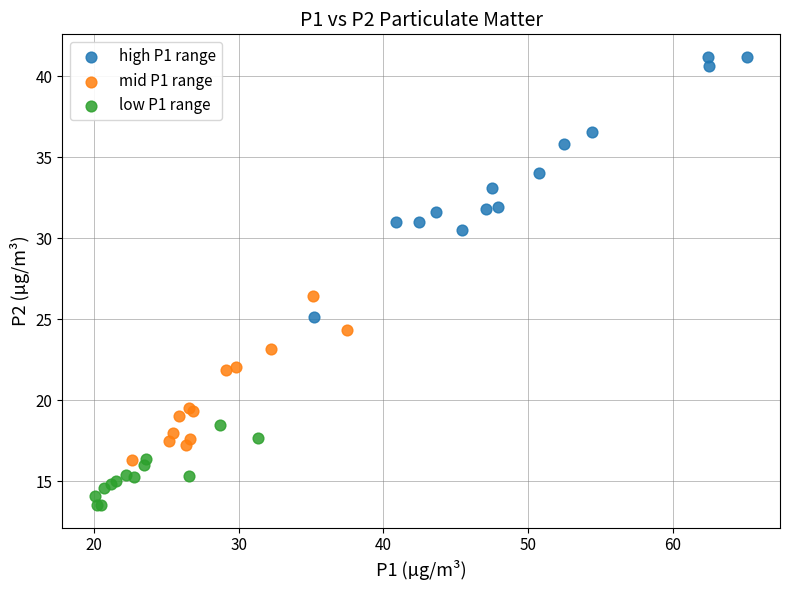

Which series contains the lowest Y value?

low P1 range